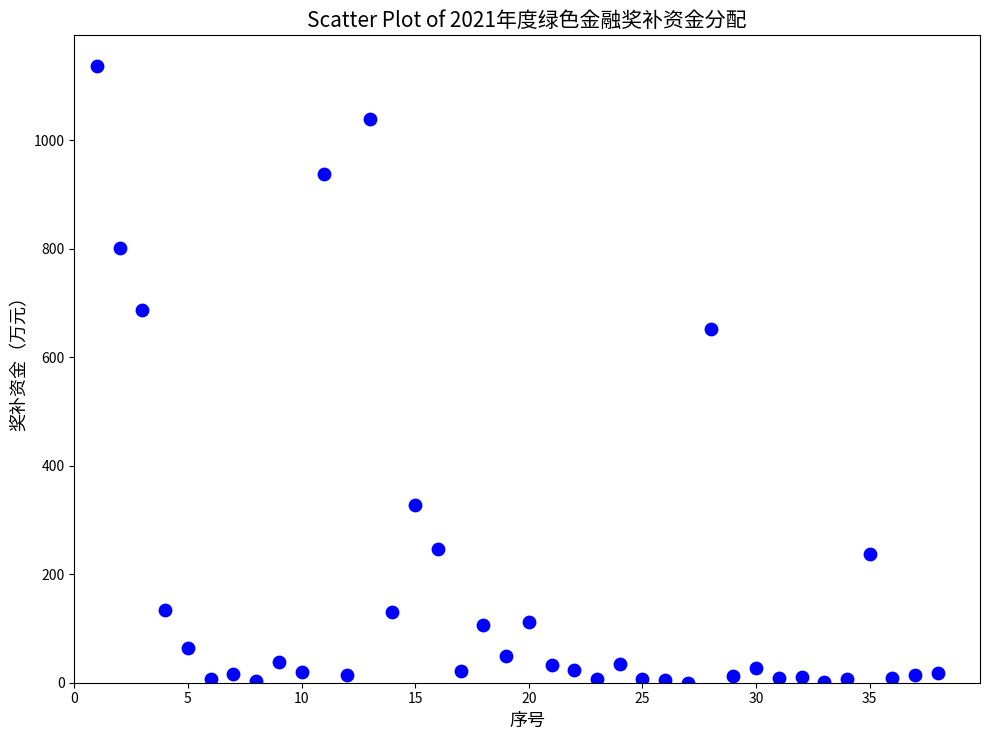

What is the range of Y values (max minus min)?

1136.2